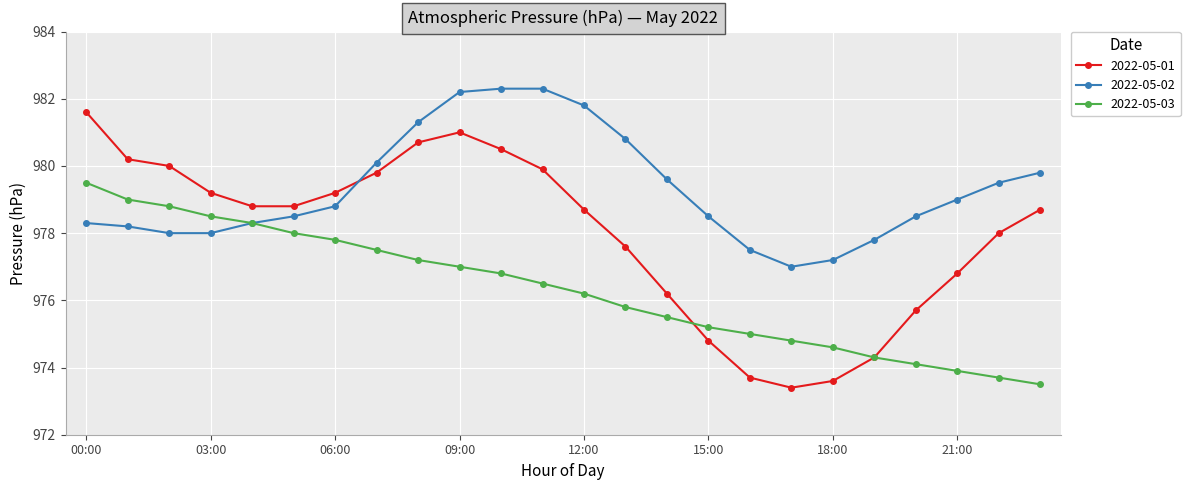

What is the maximum value for 2022-05-01?

981.6